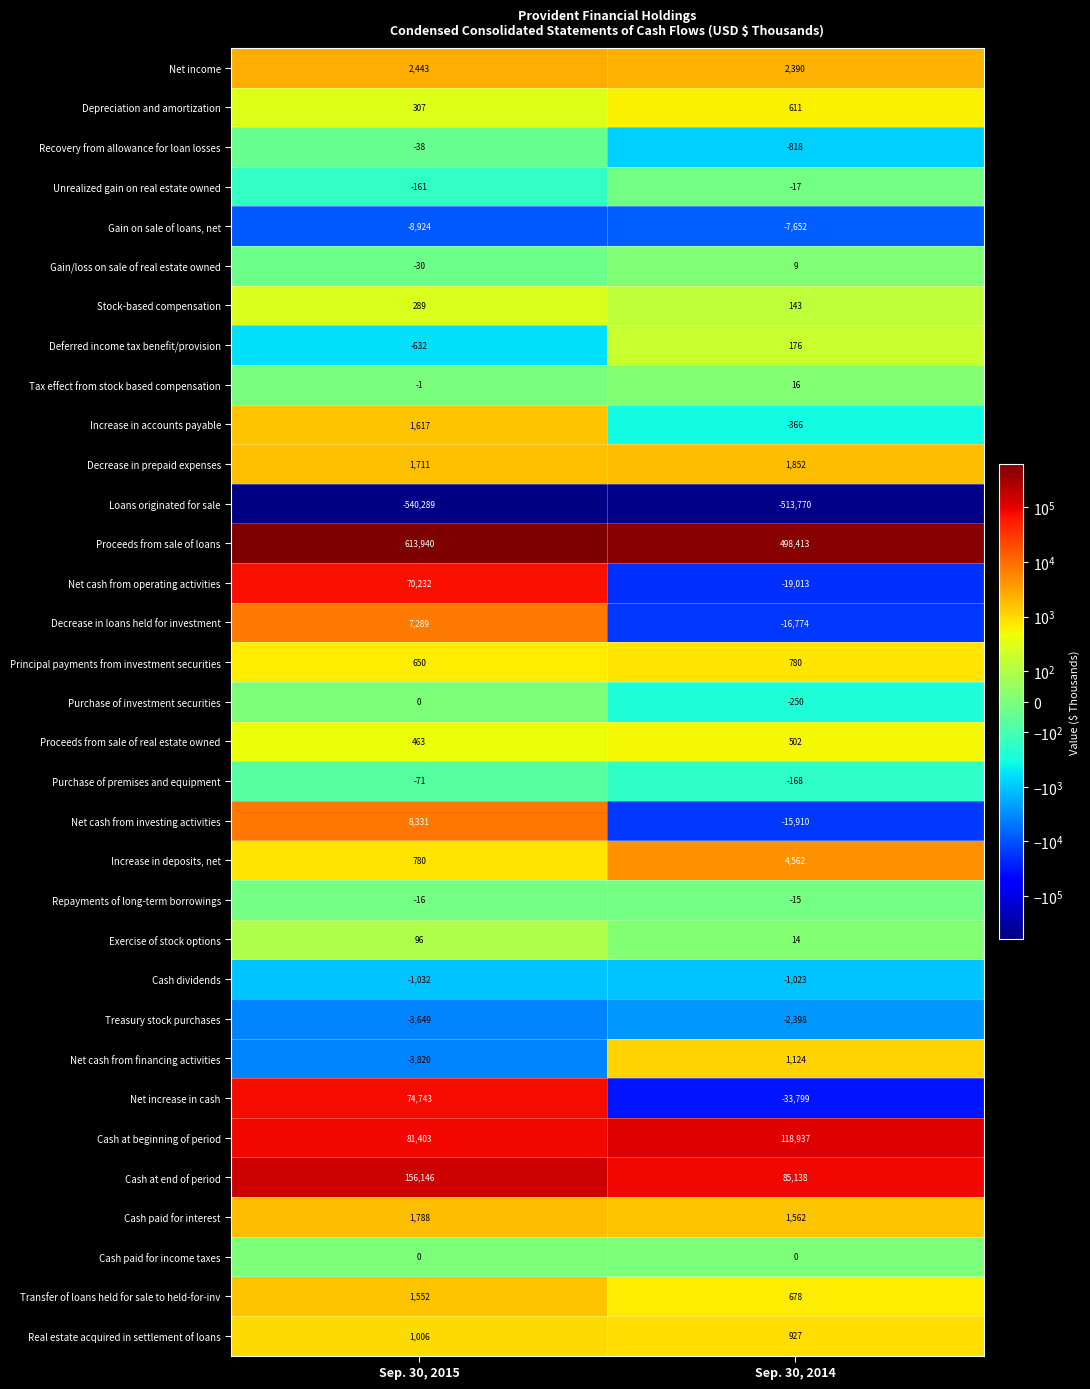

What is the maximum value shown in the chart?

613940